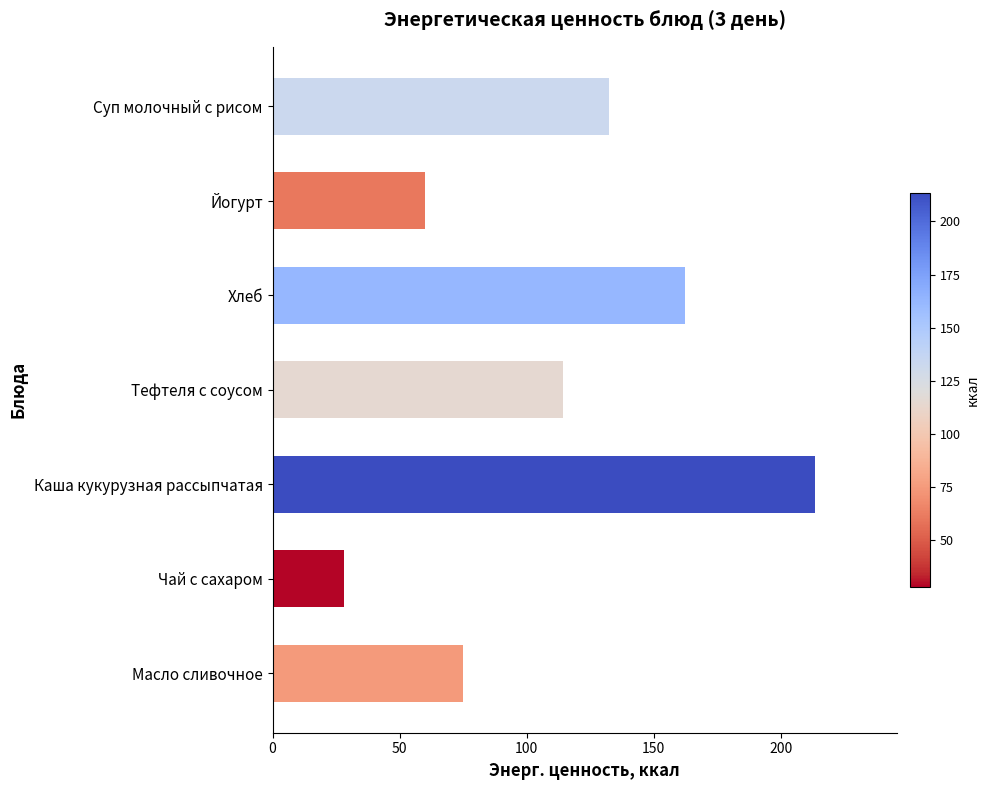

The value at Чай с сахаром is 40.5. True or false?

False